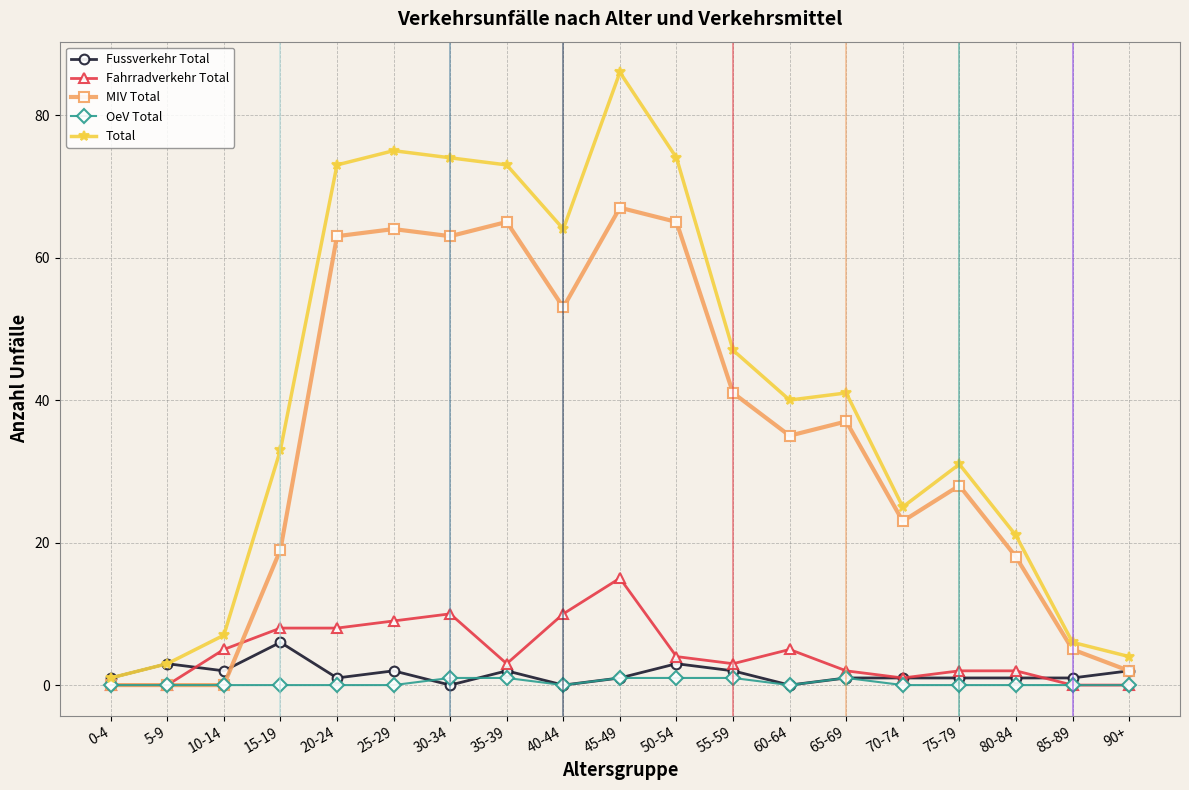

What are all the series names shown in the legend?

Fussverkehr Total, Fahrradverkehr Total, MIV Total, OeV Total, Total